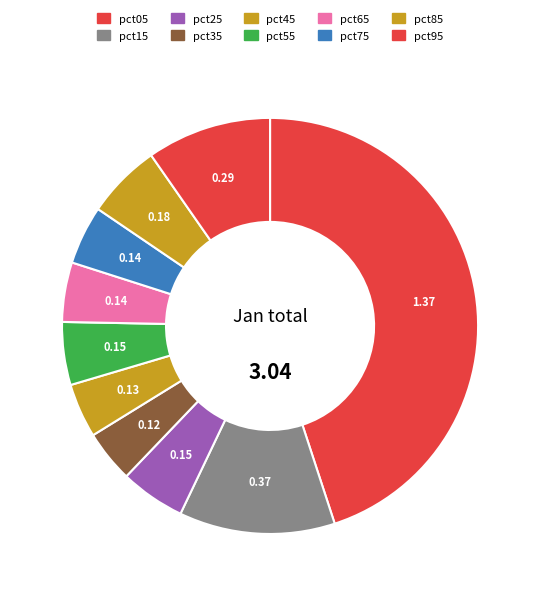

How much of the chart is everything except pct55?

95.1%